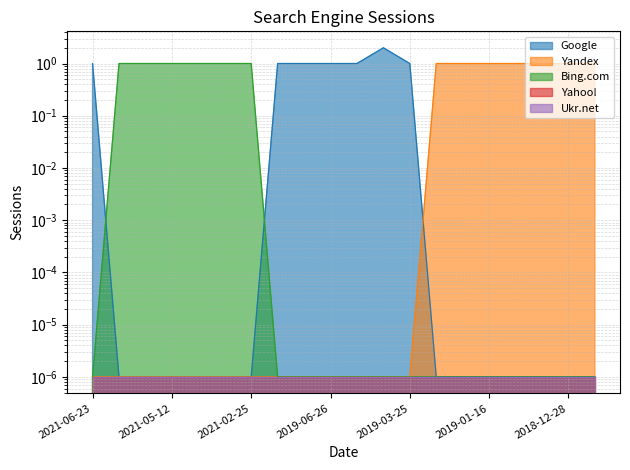

Is the value of Bing.com at 2019-02-26 greater than the value of Yandex at 2019-01-29?

No